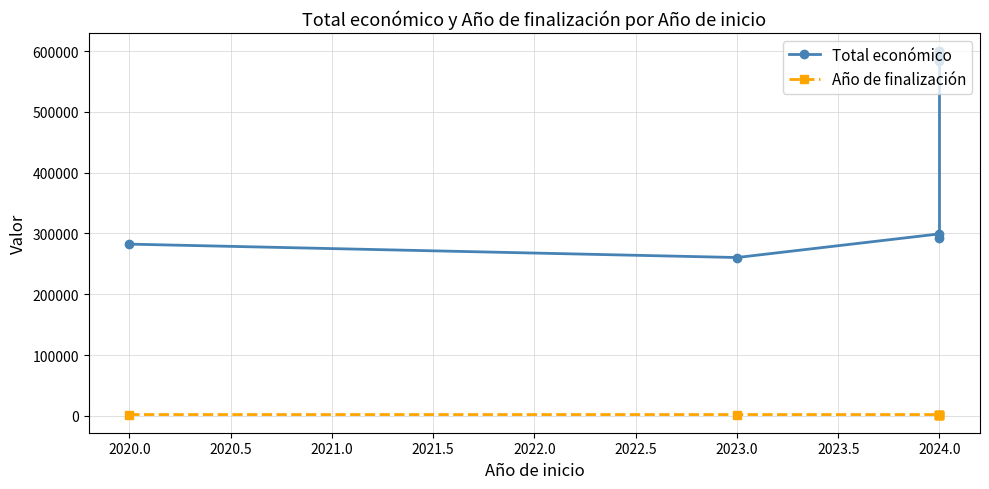

List the series in order of their overall mean, lowest first.

Año de finalización, Total económico